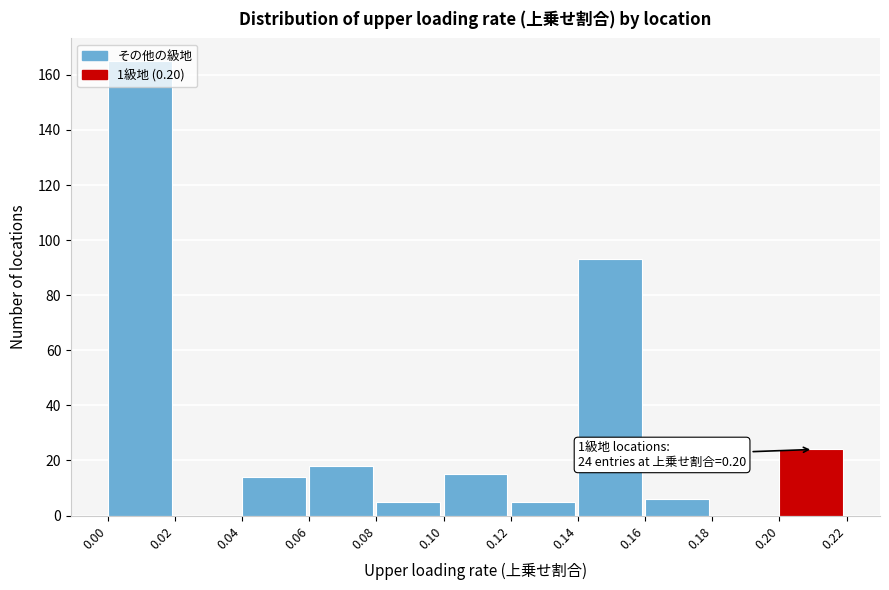

Is it true that the value at 0.14 is 52?

False